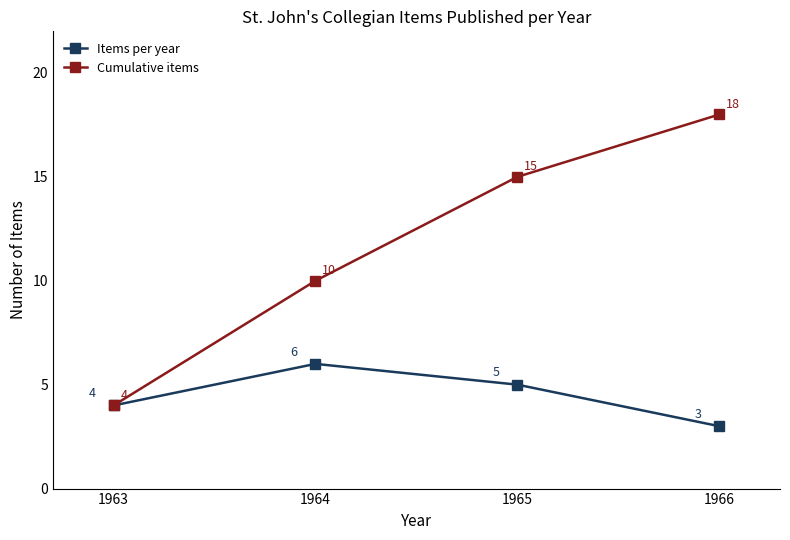

Which series changed the most between 1964 and 1965?

Cumulative items